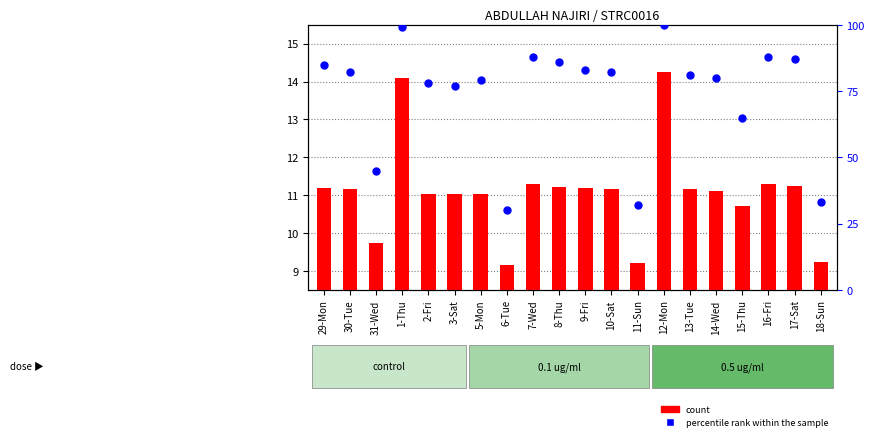

At how many categories does at least one series exceed 81?

10